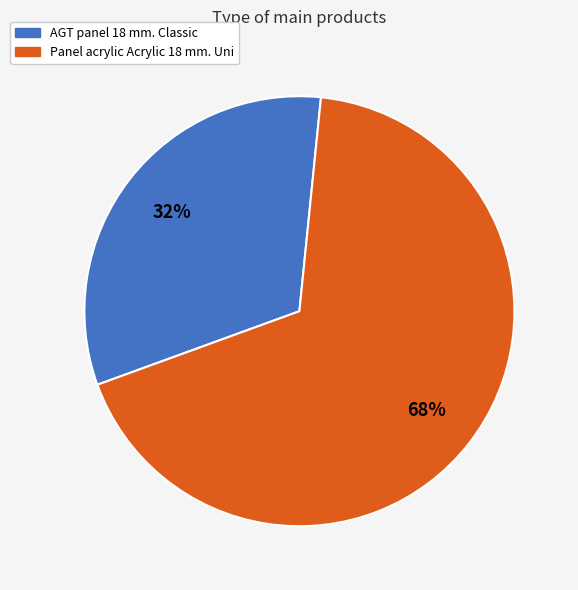

Does AGT panel 18 mm. Classic account for over 50% of the chart?

No